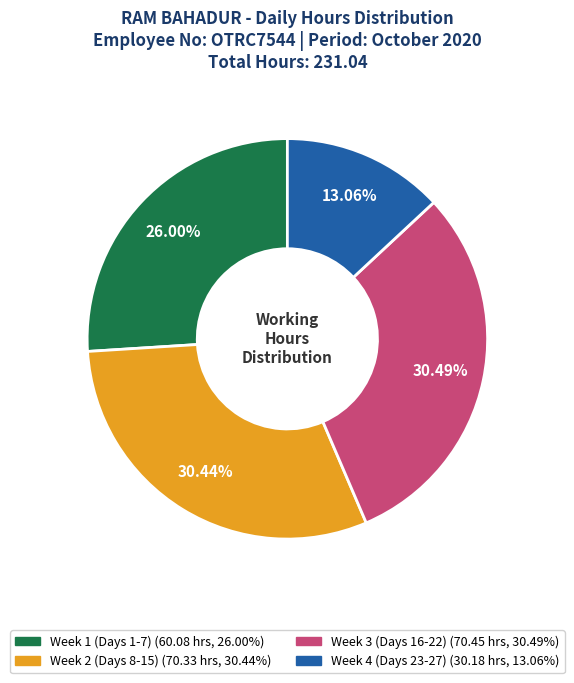

How many segments does this pie chart have?

4